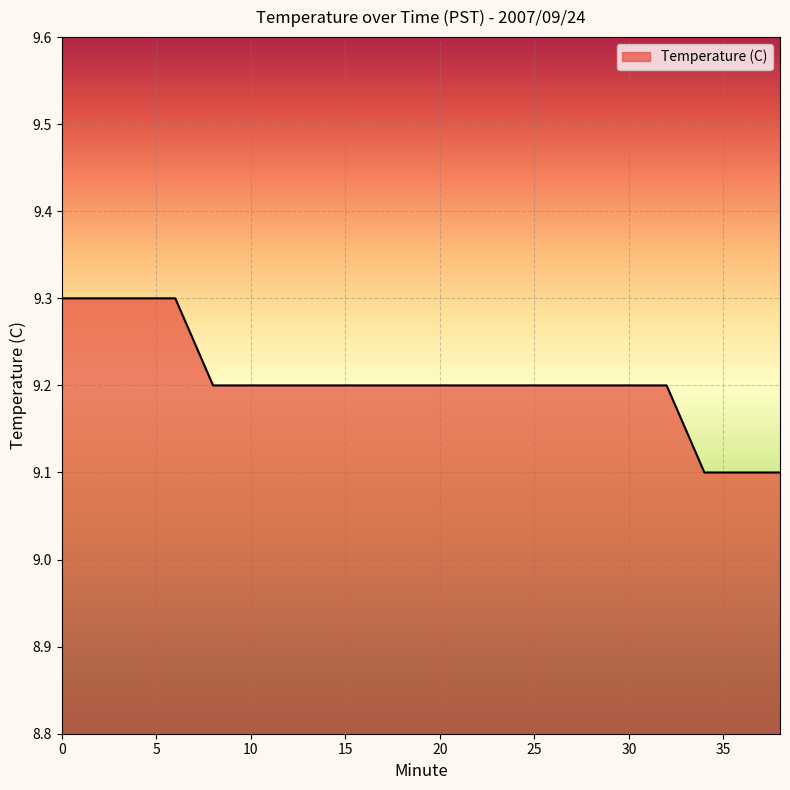

Does the chart display data point markers on the line(s)?

No